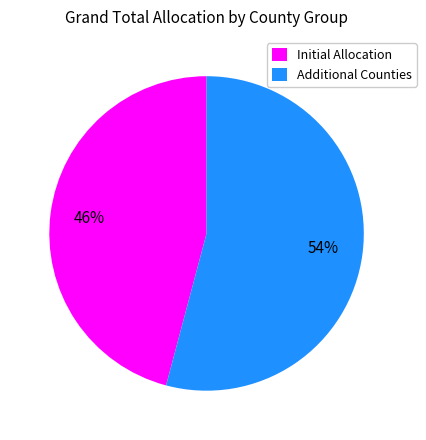

The Initial Allocation slice represents 46% of the pie. True or false?

True